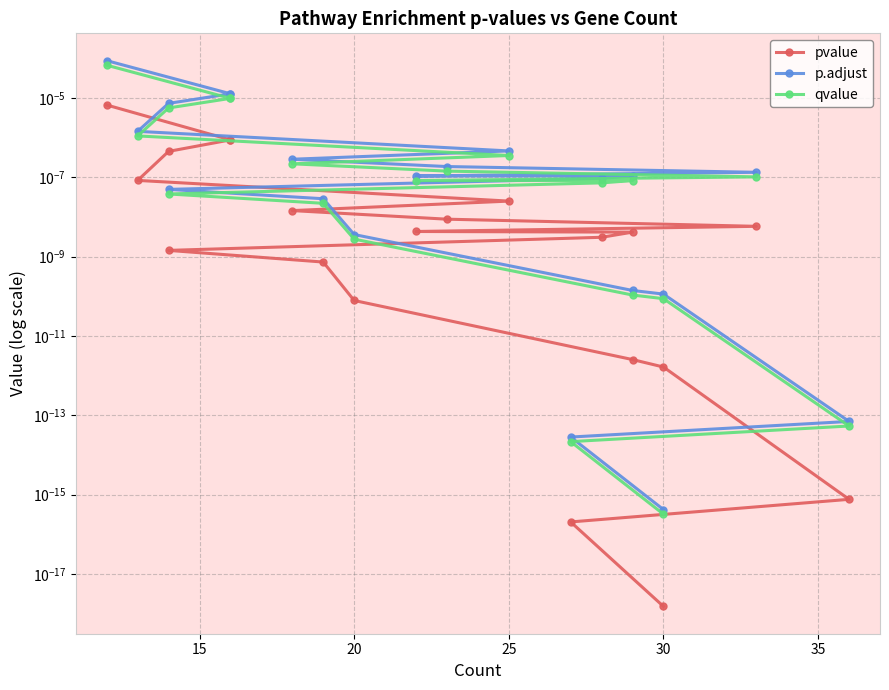

How many lines are shown in the chart?

3